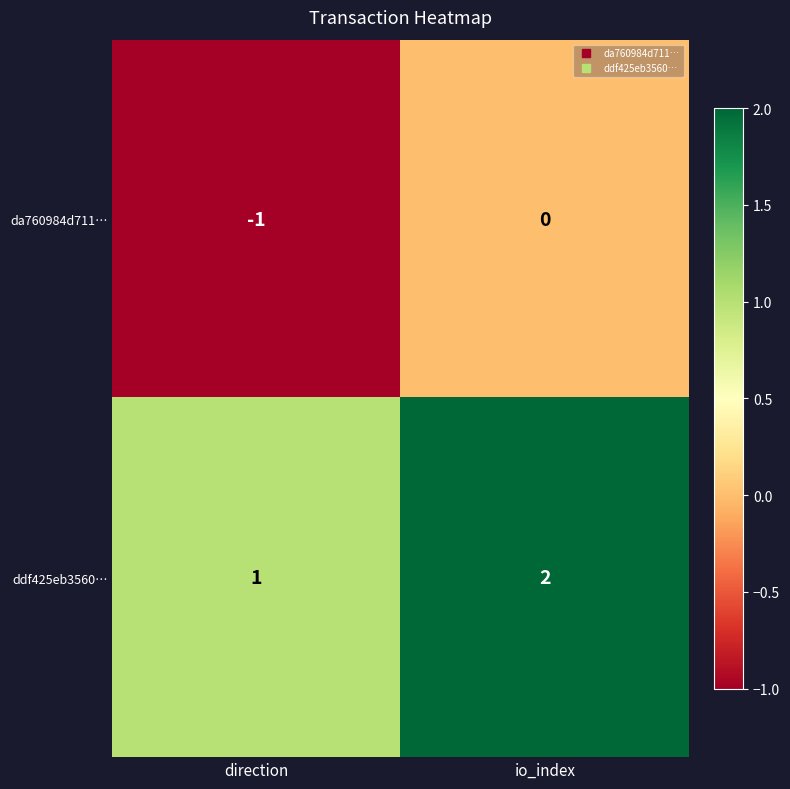

At which category is the sum across all series the highest?

io_index